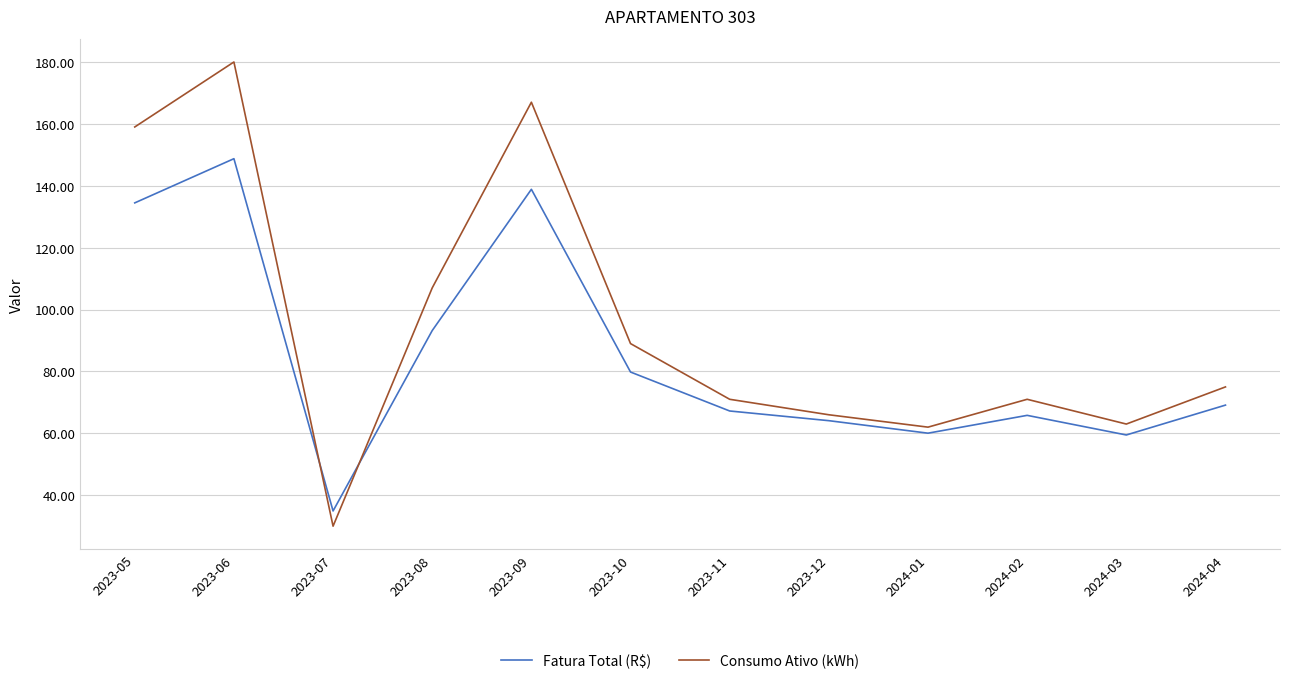

What position from the left is 2024-03?

11